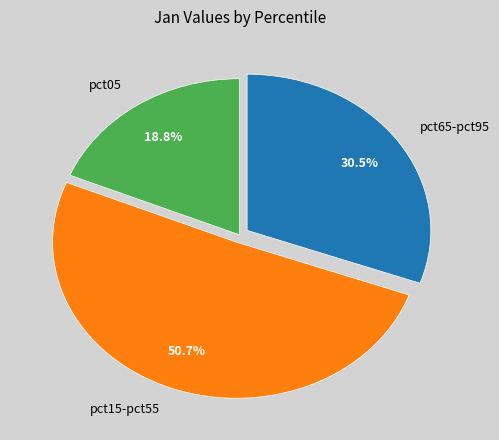

Is there any slice that represents more than half of the pie?

Yes